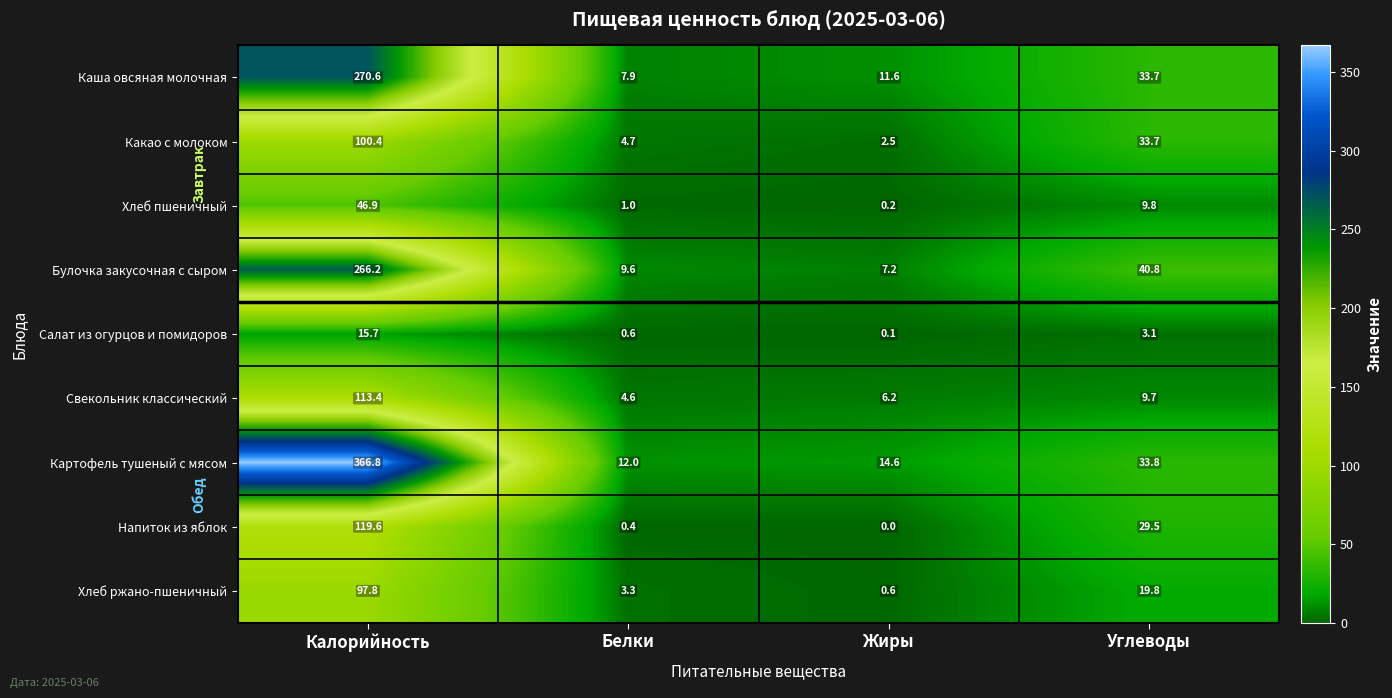

Between Жиры and Углеводы, which series saw the biggest shift?

Булочка закусочная с сыром